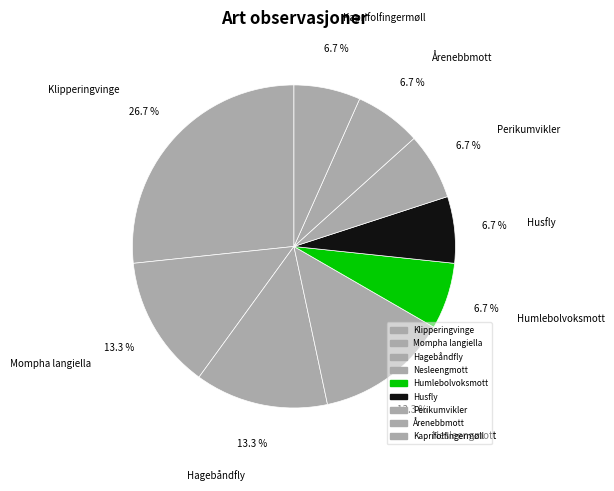

Which category has the biggest portion of the pie?

Klipperingvinge